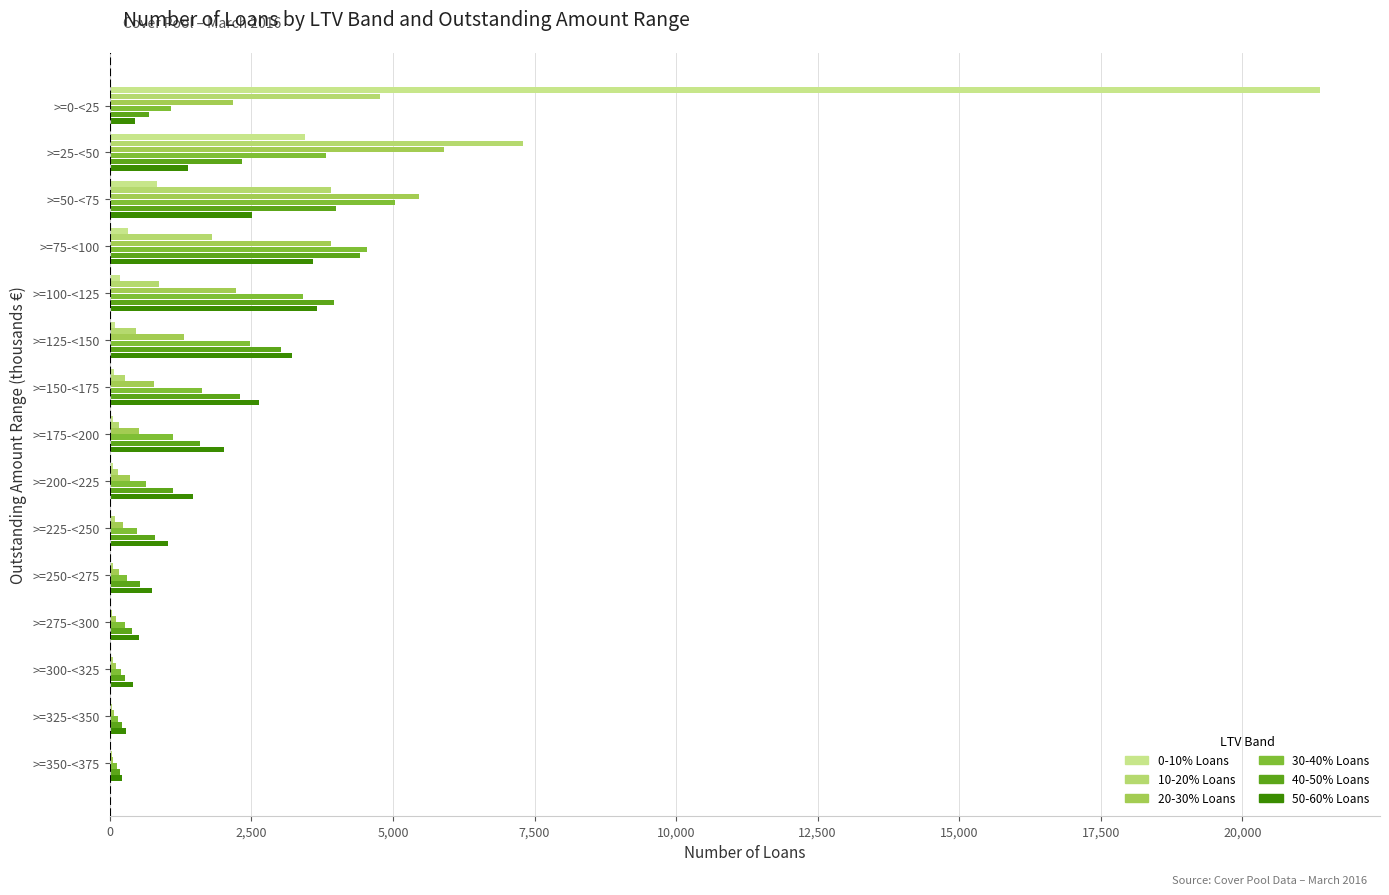

How many categories are shown in the chart?

15